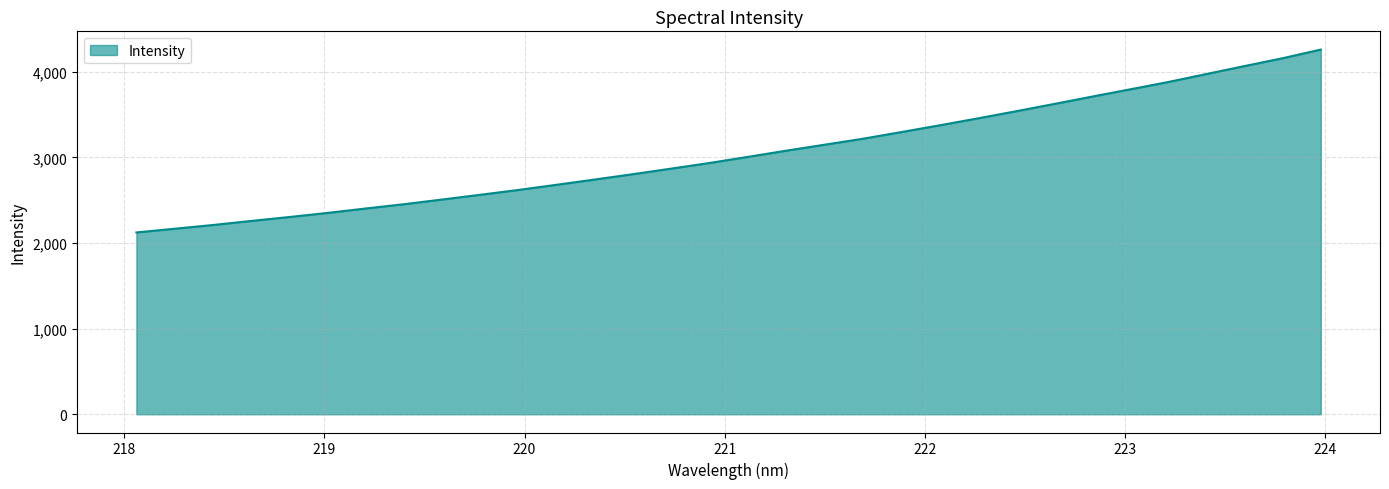

What is the minimum value shown in the chart?

2122.8